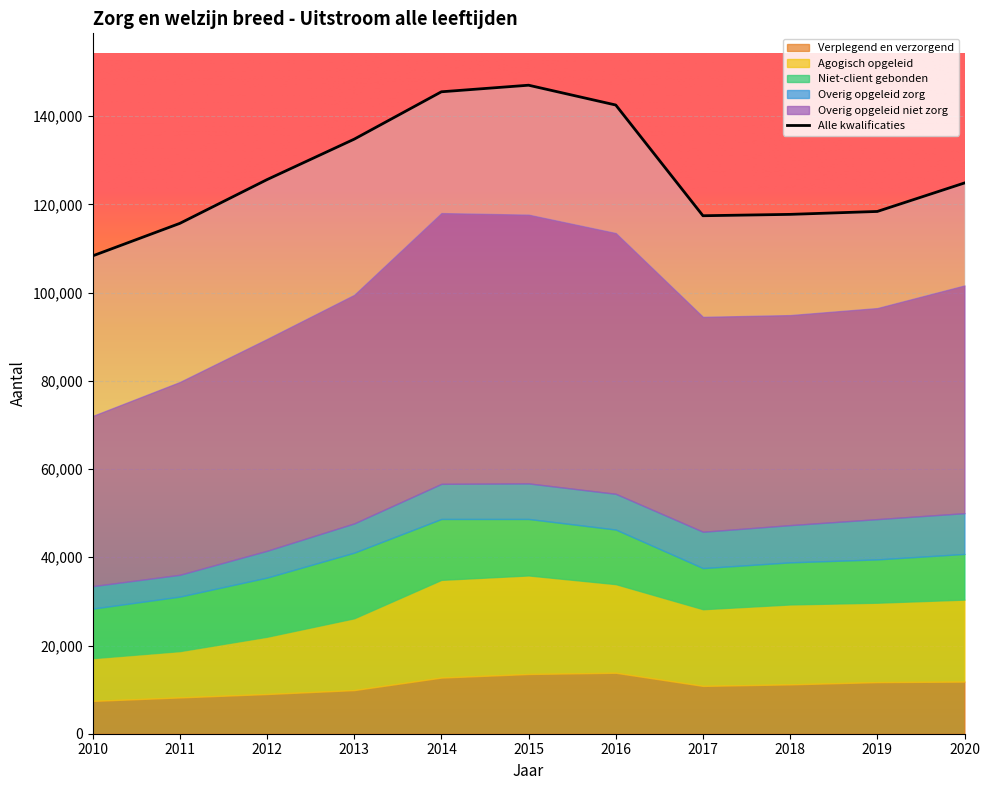

What are all the series names shown in the legend?

Alle kwalificaties, Verplegend en verzorgend, Agogisch opgeleid, Niet-client gebonden, Overig opgeleid zorg, Overig opgeleid niet zorg